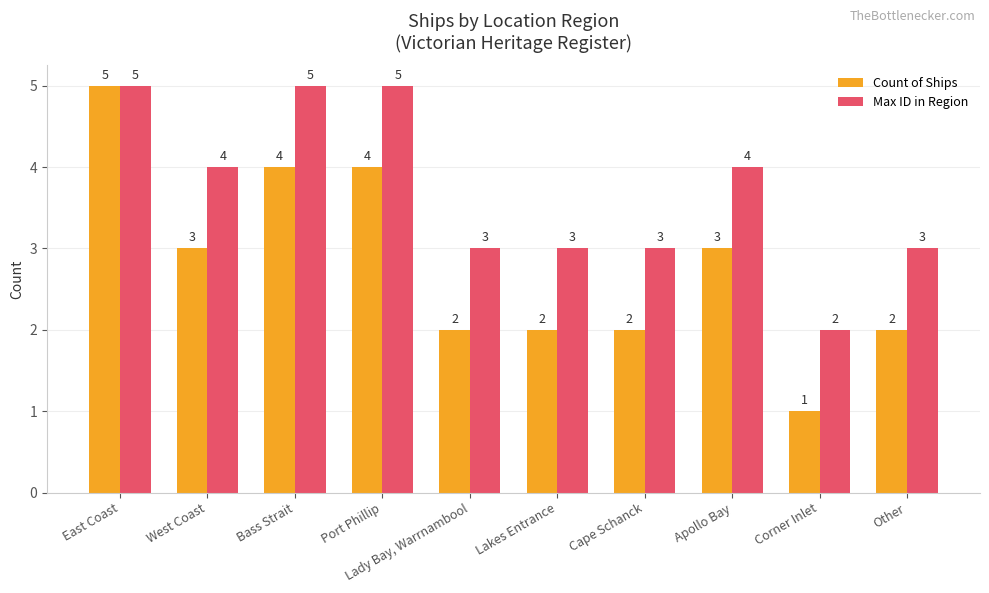

At which label does Count of Ships first exceed 3?

East Coast